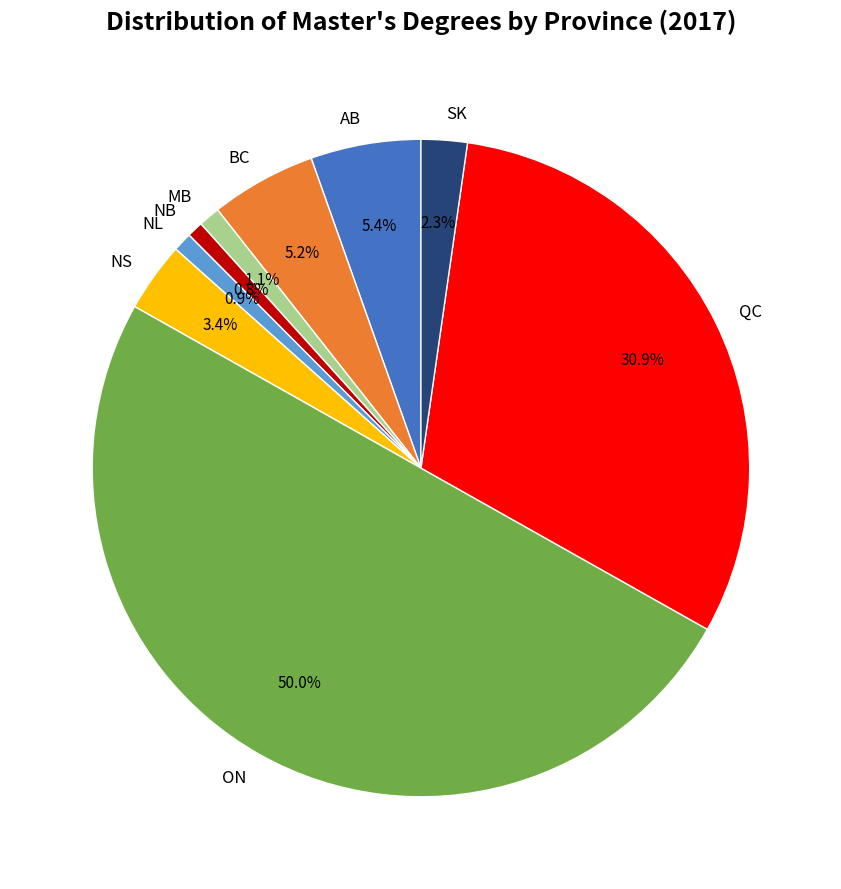

What is the largest slice in the pie chart?

ON